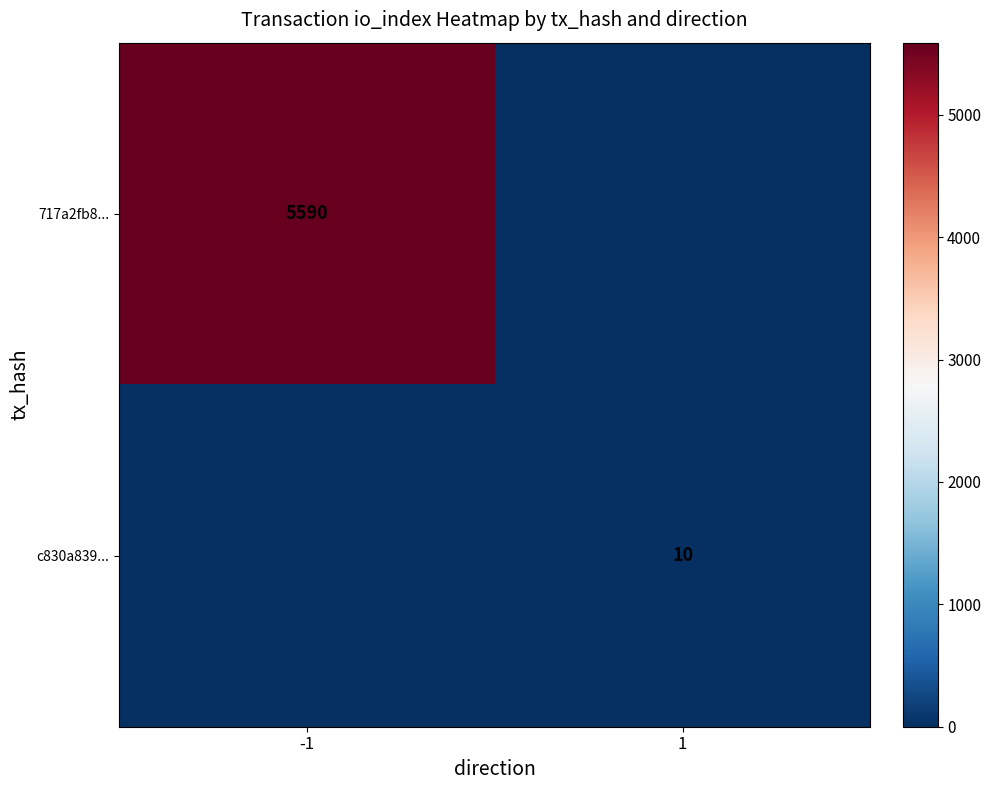

Is it true that 717a2fb8... equals 2196 at -1?

False